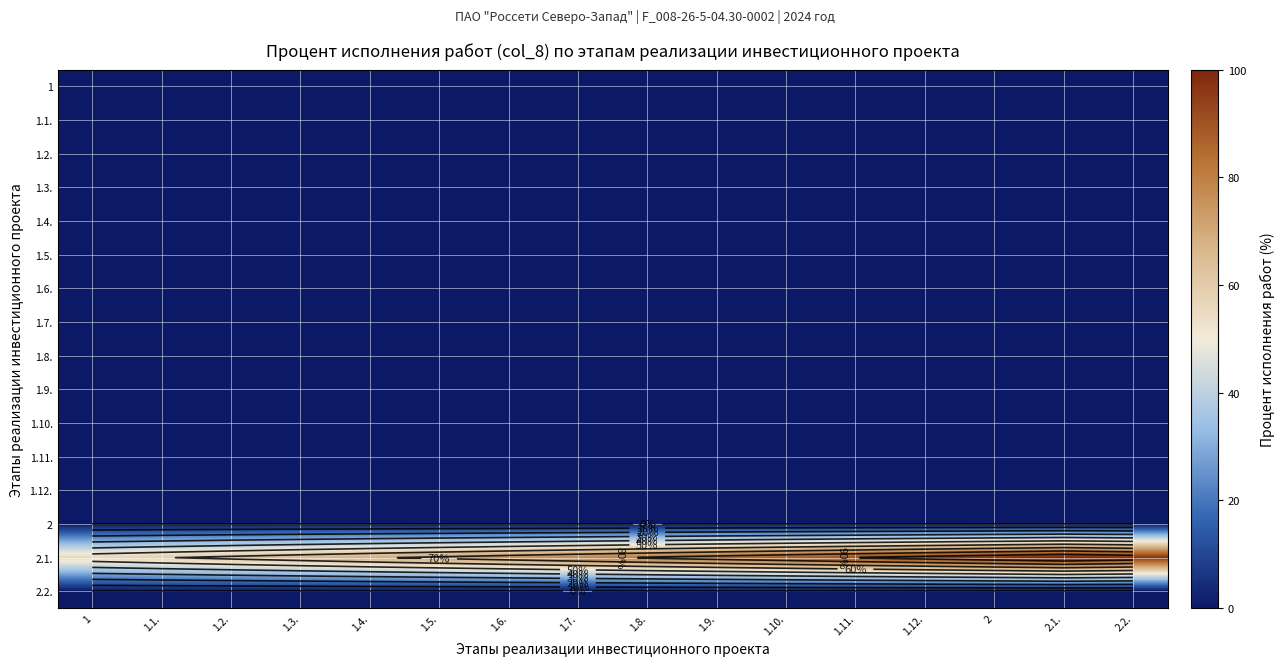

At which category is the sum across all series the highest?

2.1.